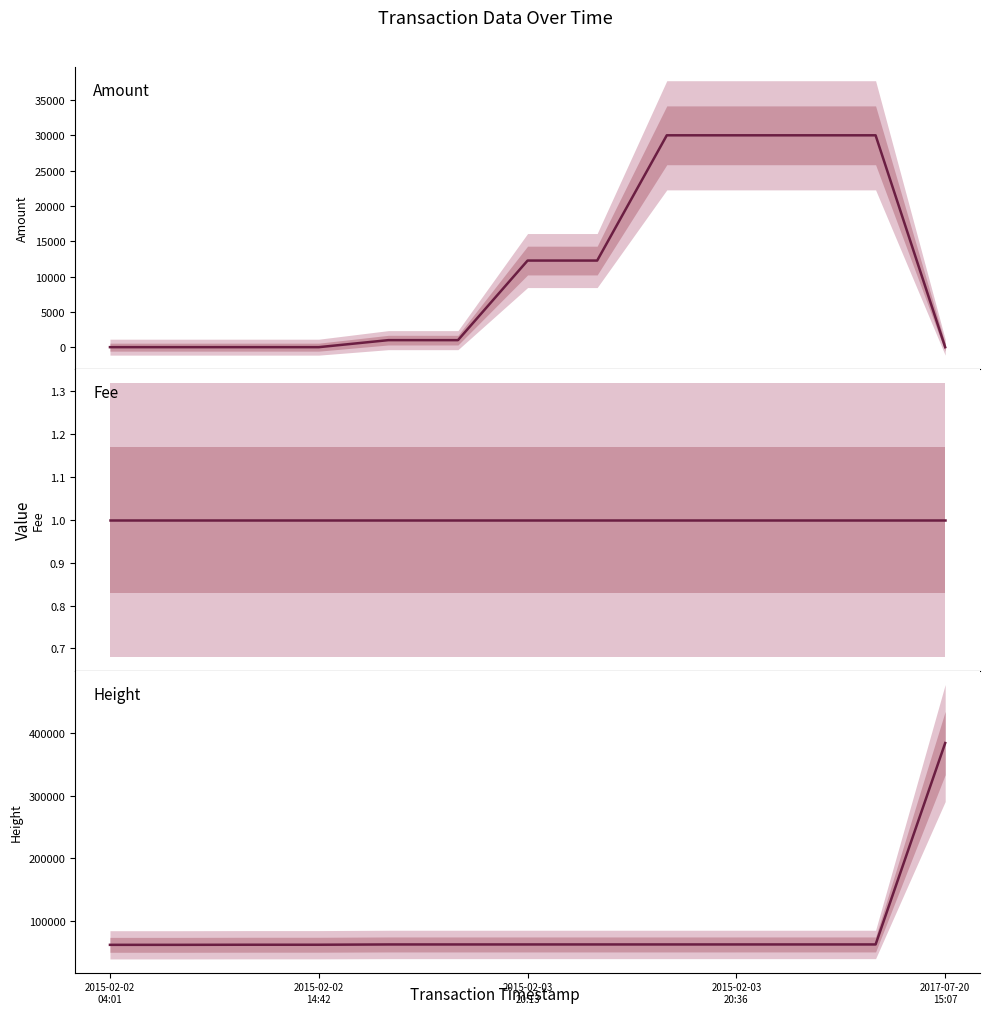

What is the sum of all Height values?

1138320.0